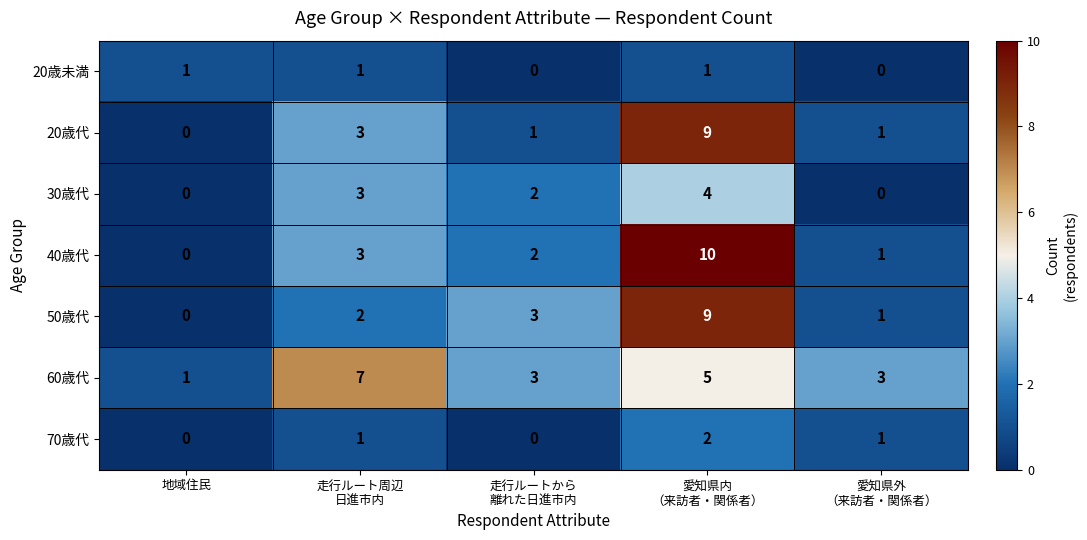

What is the spread (max minus min) of values at 地域住民?

1